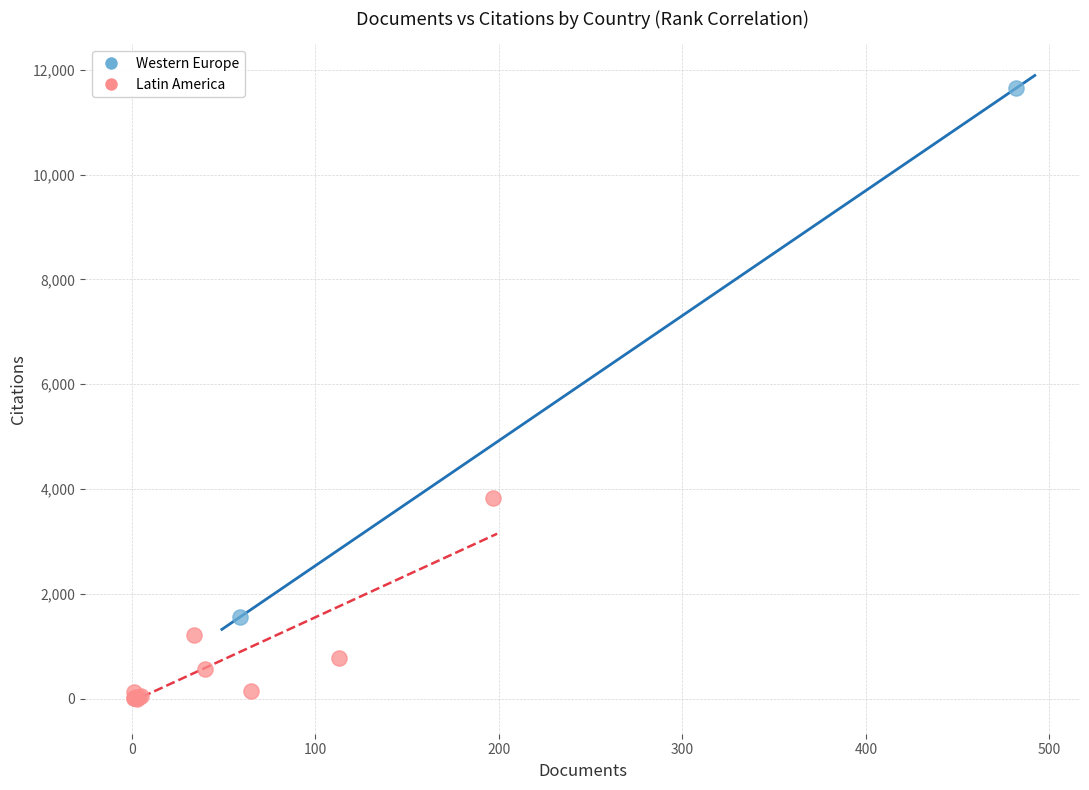

What are all the series names shown in the legend?

Western Europe, Latin America